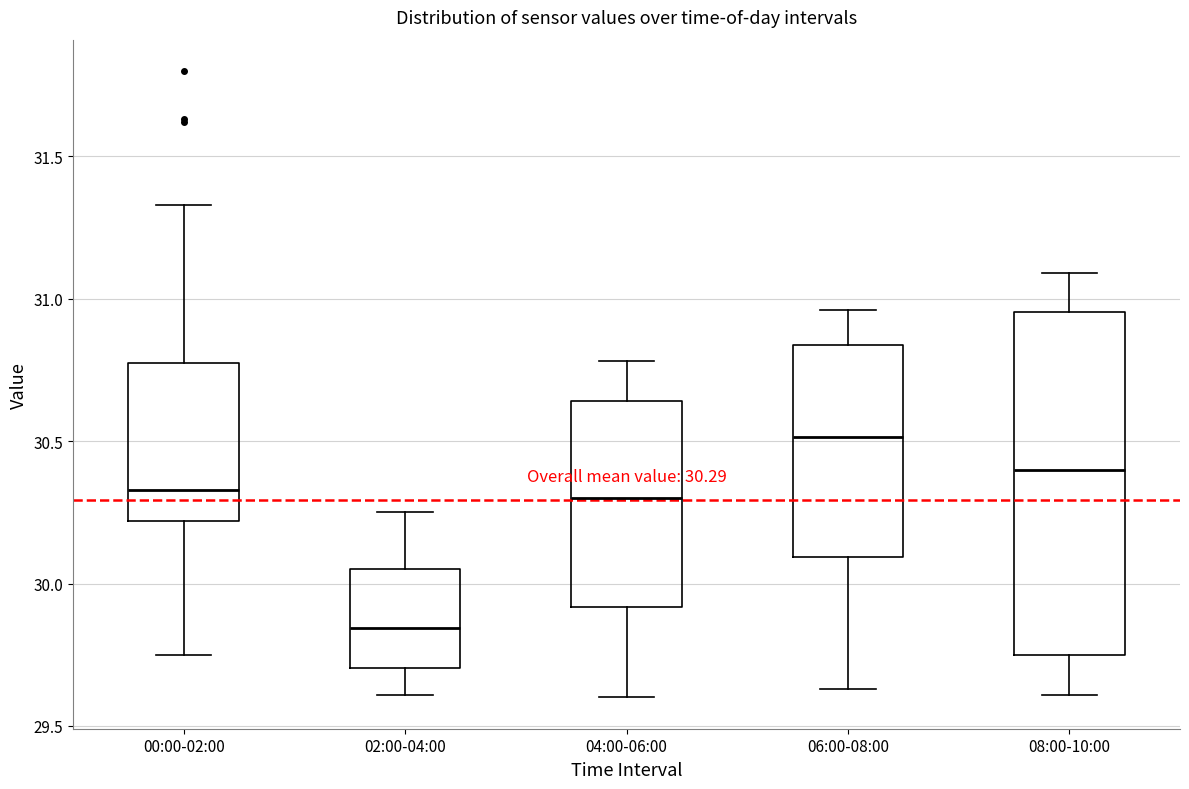

Which box is the tallest, from its lower edge to its upper edge?

08:00-10:00